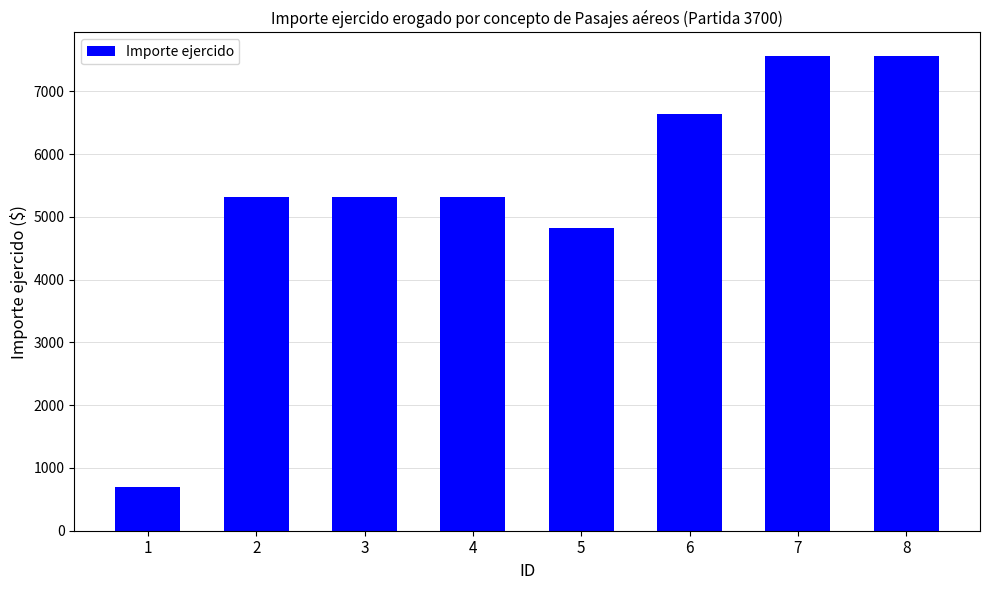

What is the maximum value shown in the chart?

7562.0